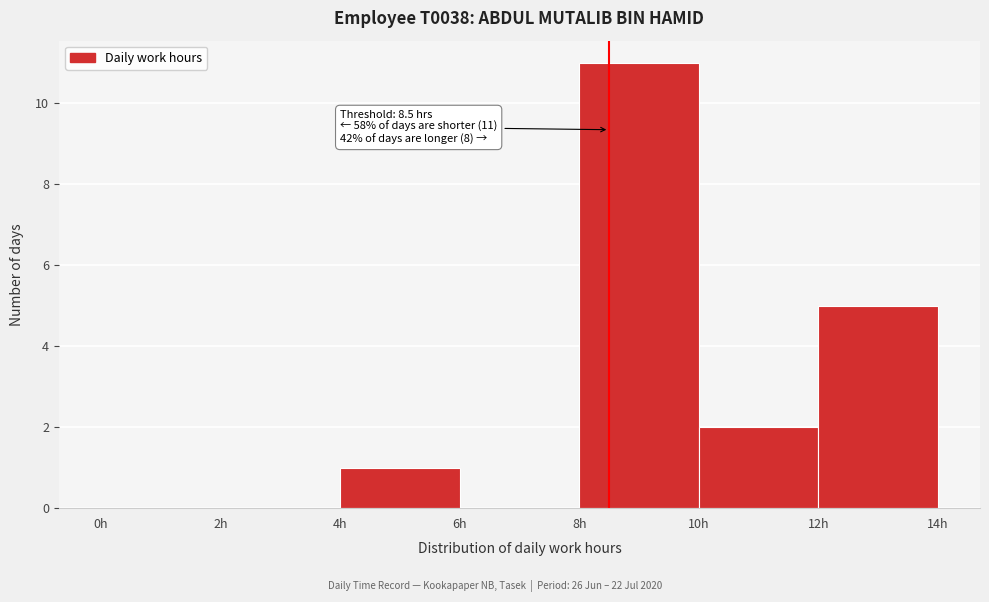

Over which range of the x-axis is the bar tallest?

8 to 10